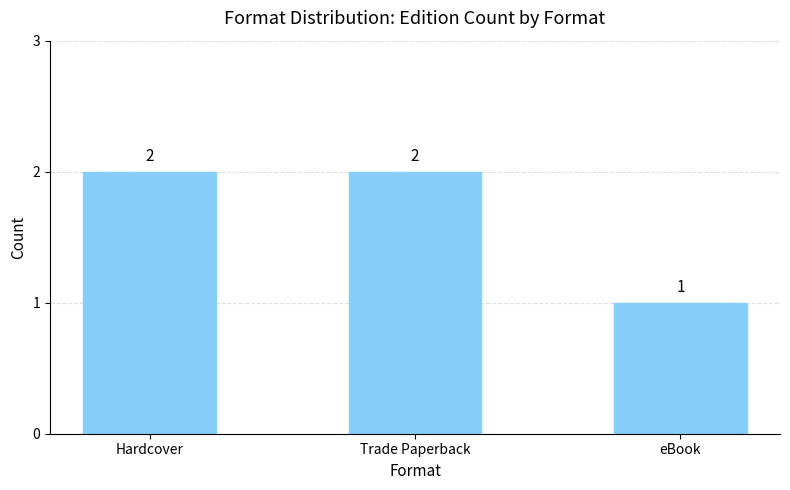

What position from the left is Hardcover?

1